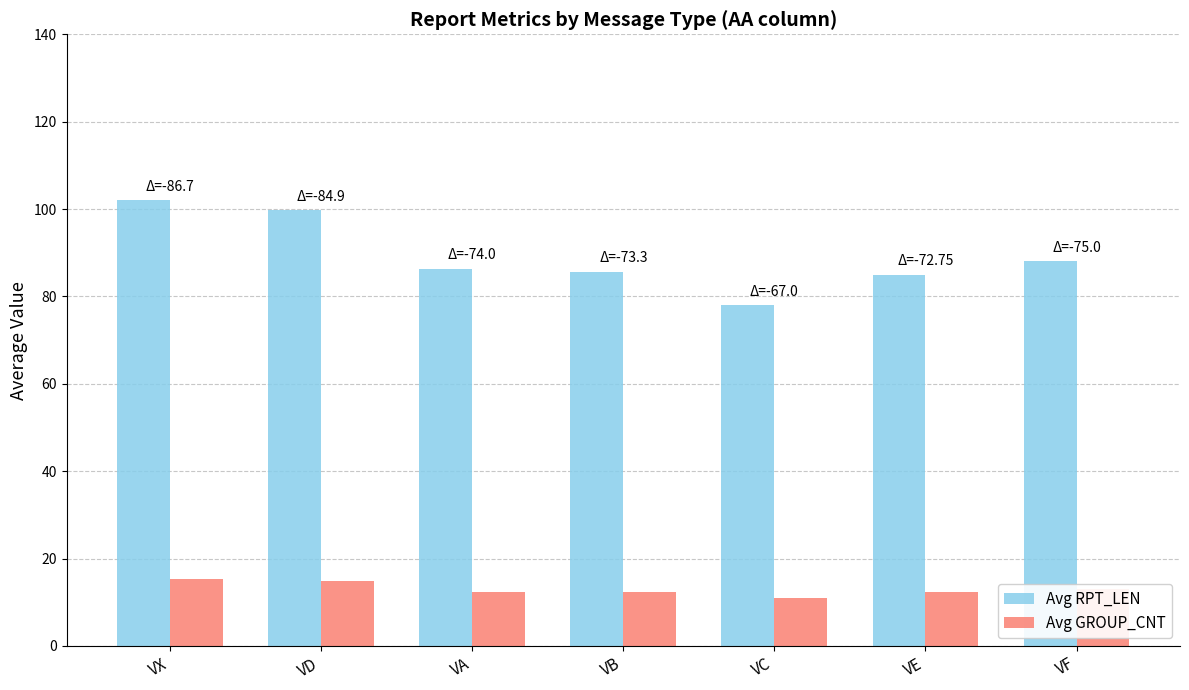

True or false: Avg GROUP_CNT has a value of 9.2 at VX.

False